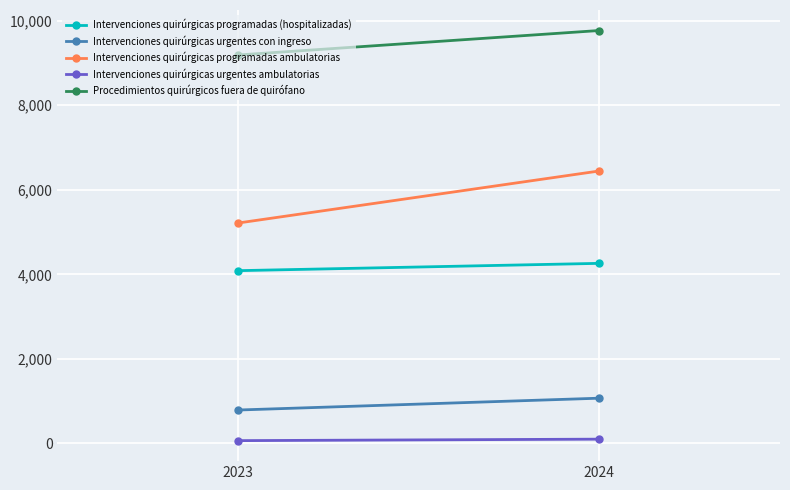

What is the minimum value shown in the chart?

67